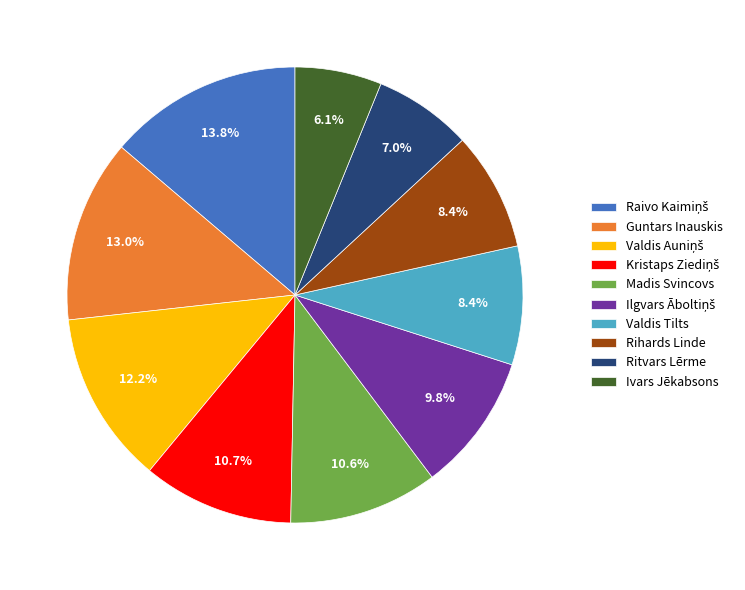

What portion of the pie excludes Ivars Jēkabsons?

93.9%